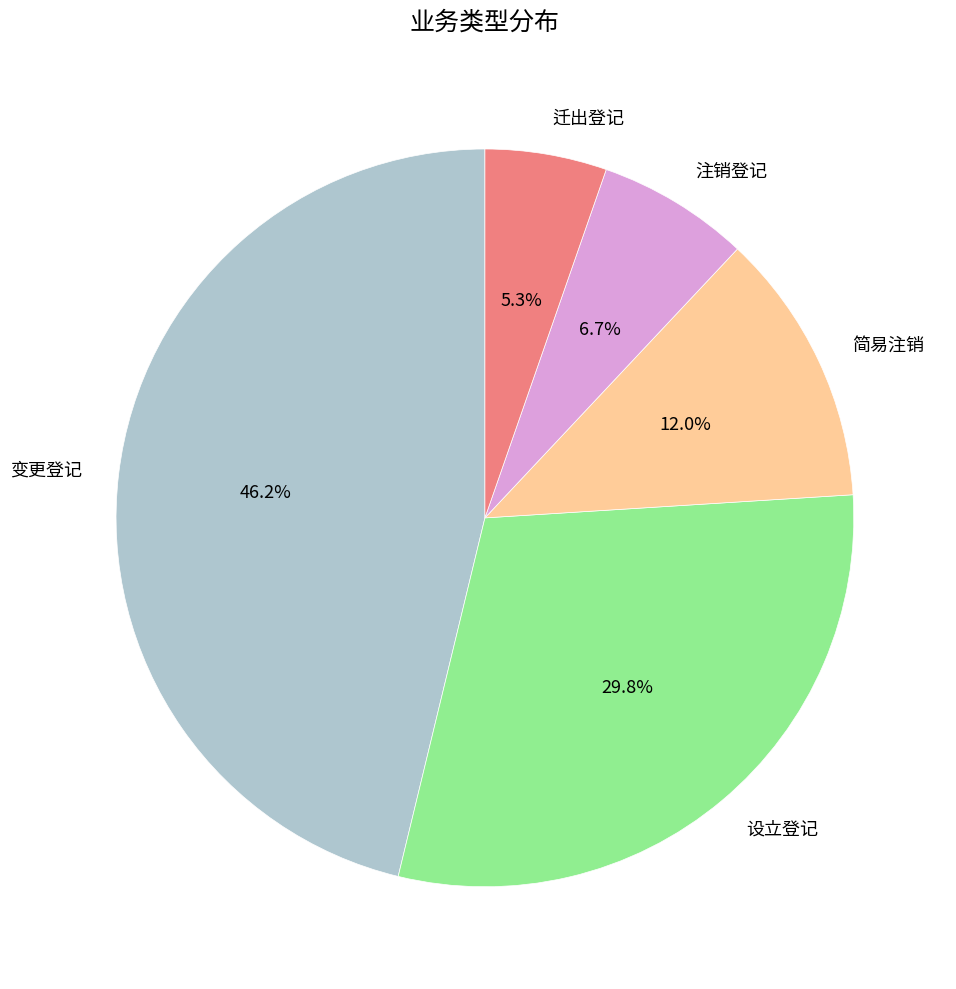

Count the number of slices in the pie.

5